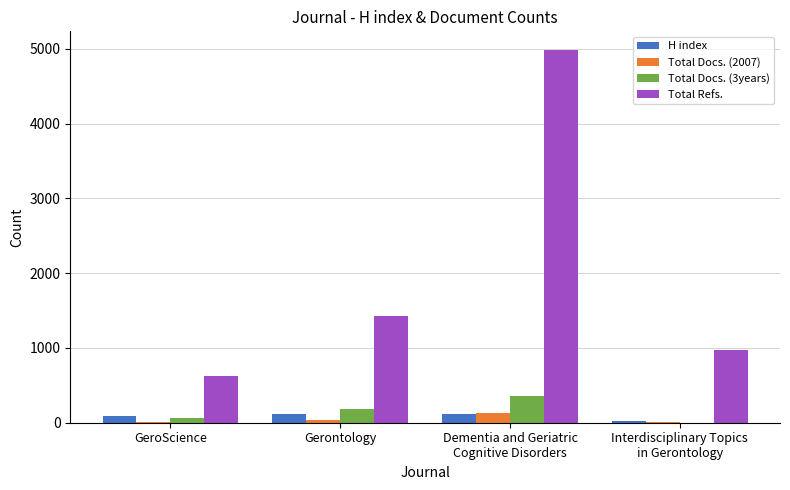

What is the sum of all H index values?

348